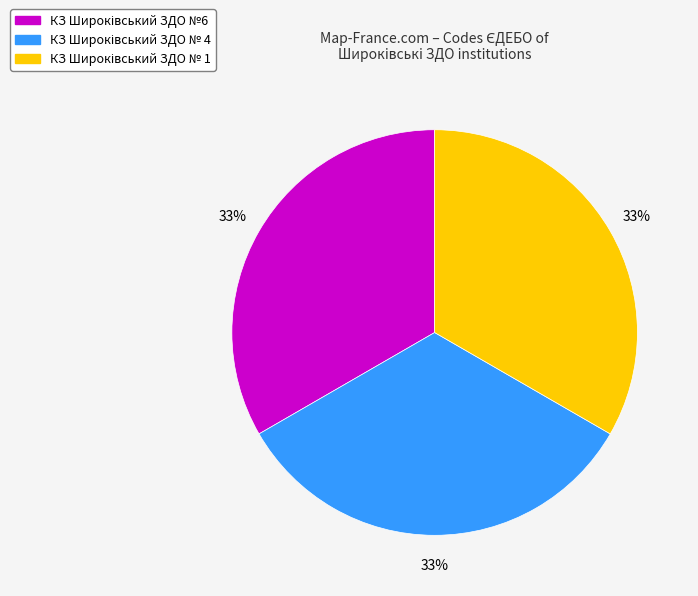

Is there a majority slice in this chart?

No